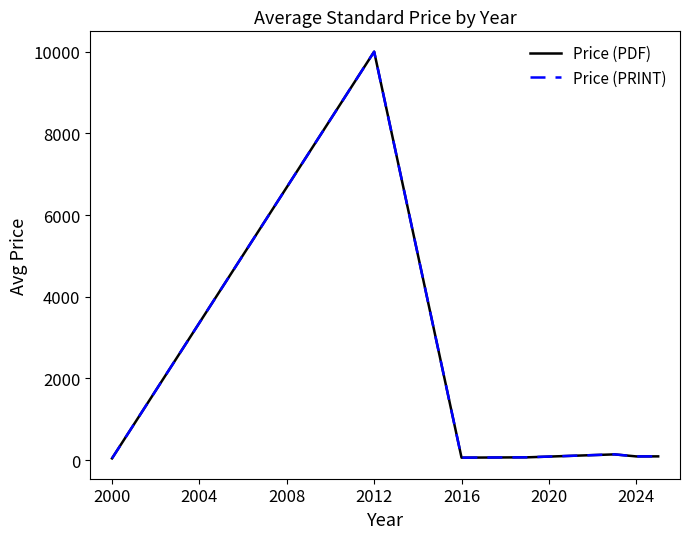

Is this an area chart (filled region under the line)?

No